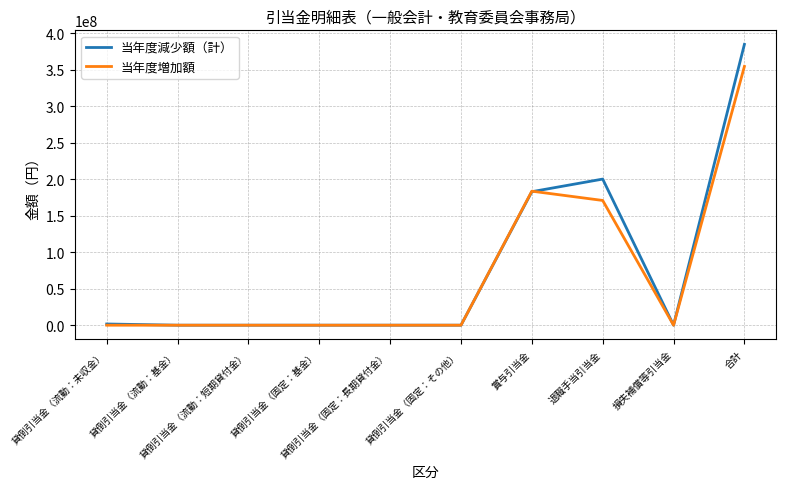

At how many categories does at least one series exceed 234413840?

1